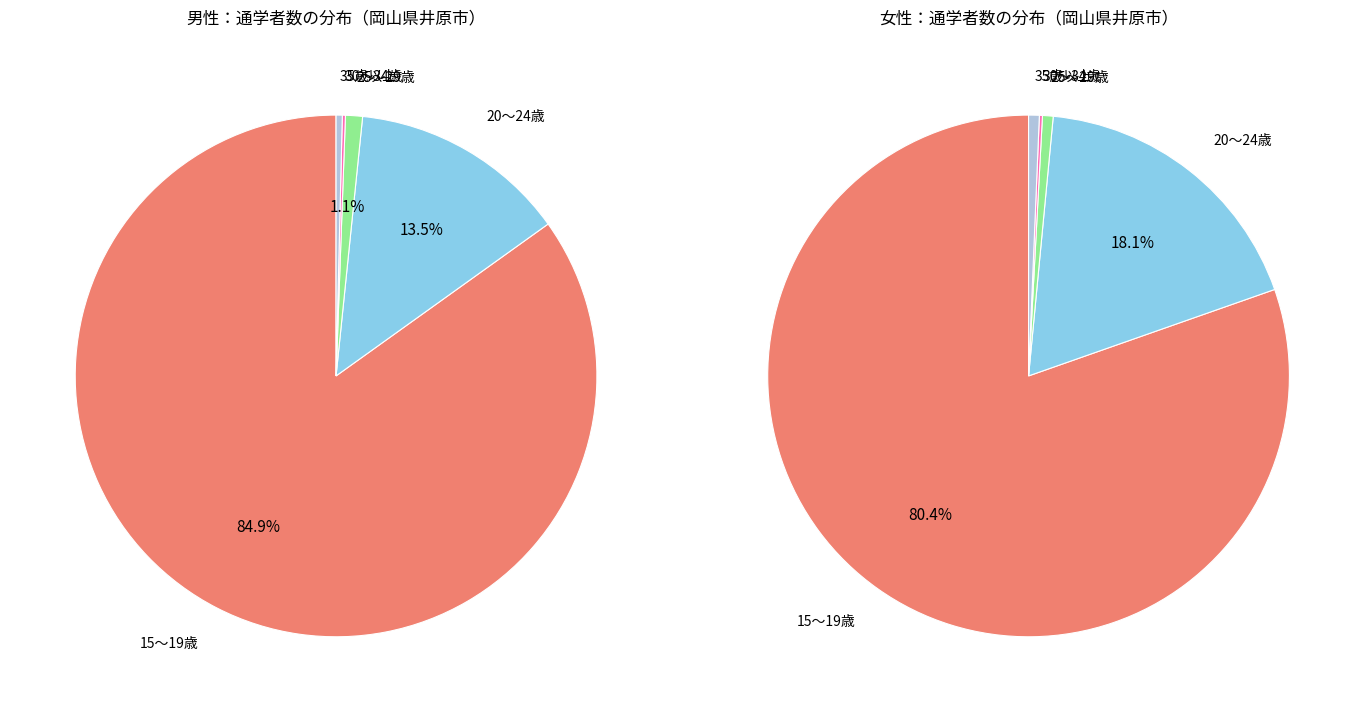

How many segments does this pie chart have?

15